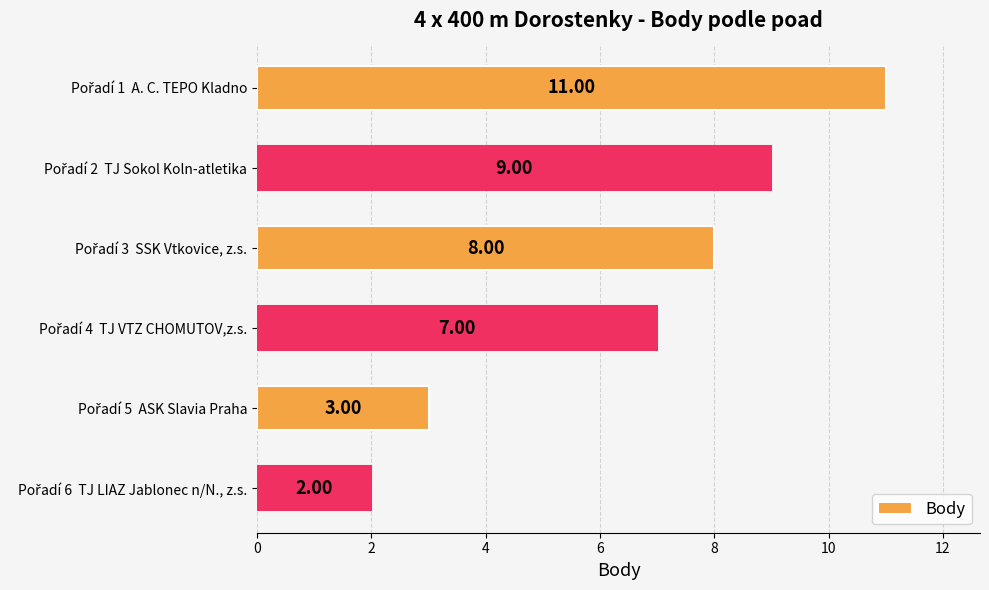

What is the sum of all values?

40